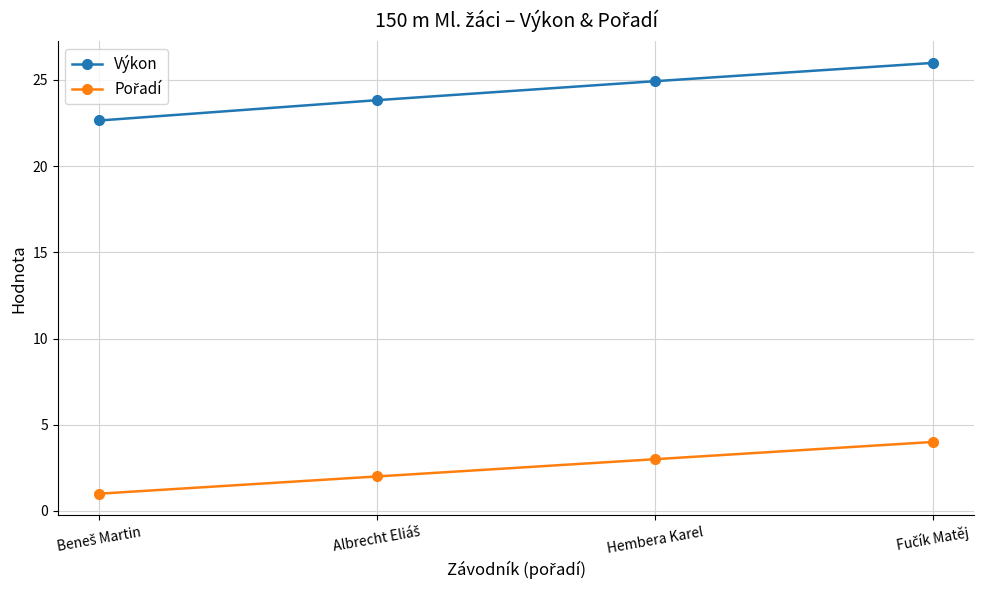

True or false: Výkon has a value of 24.9 at Hembera Karel.

True